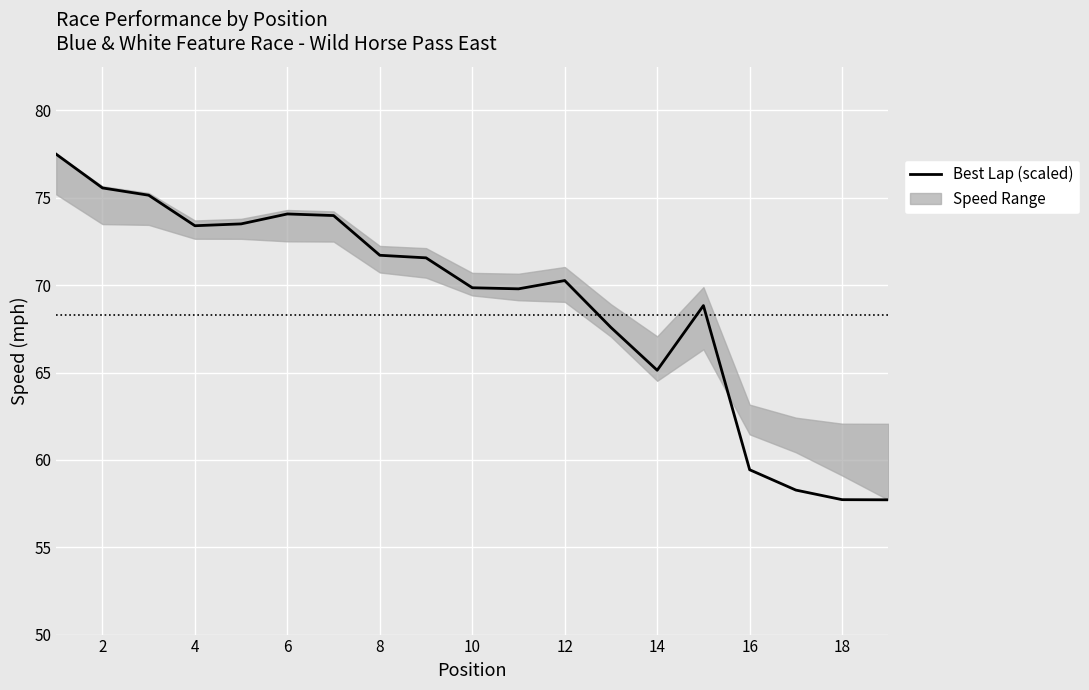

What is the sum of the values at 2 and 18?

133.3